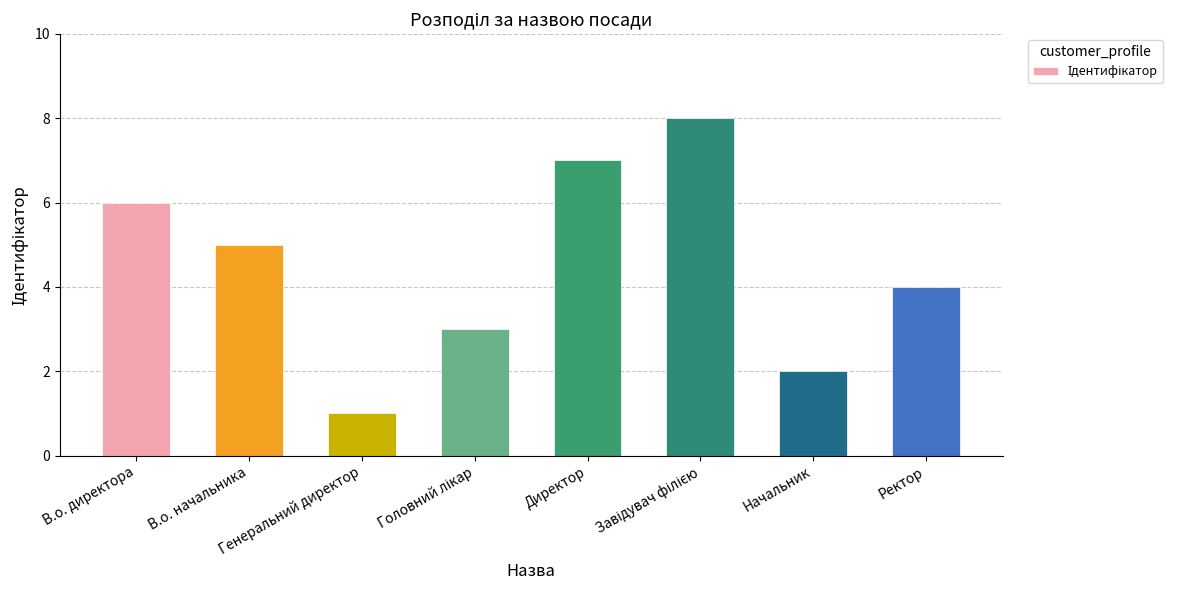

Reading right to left, transcribe all the data shown in this chart.

4	2	8	7	3	1	5	6